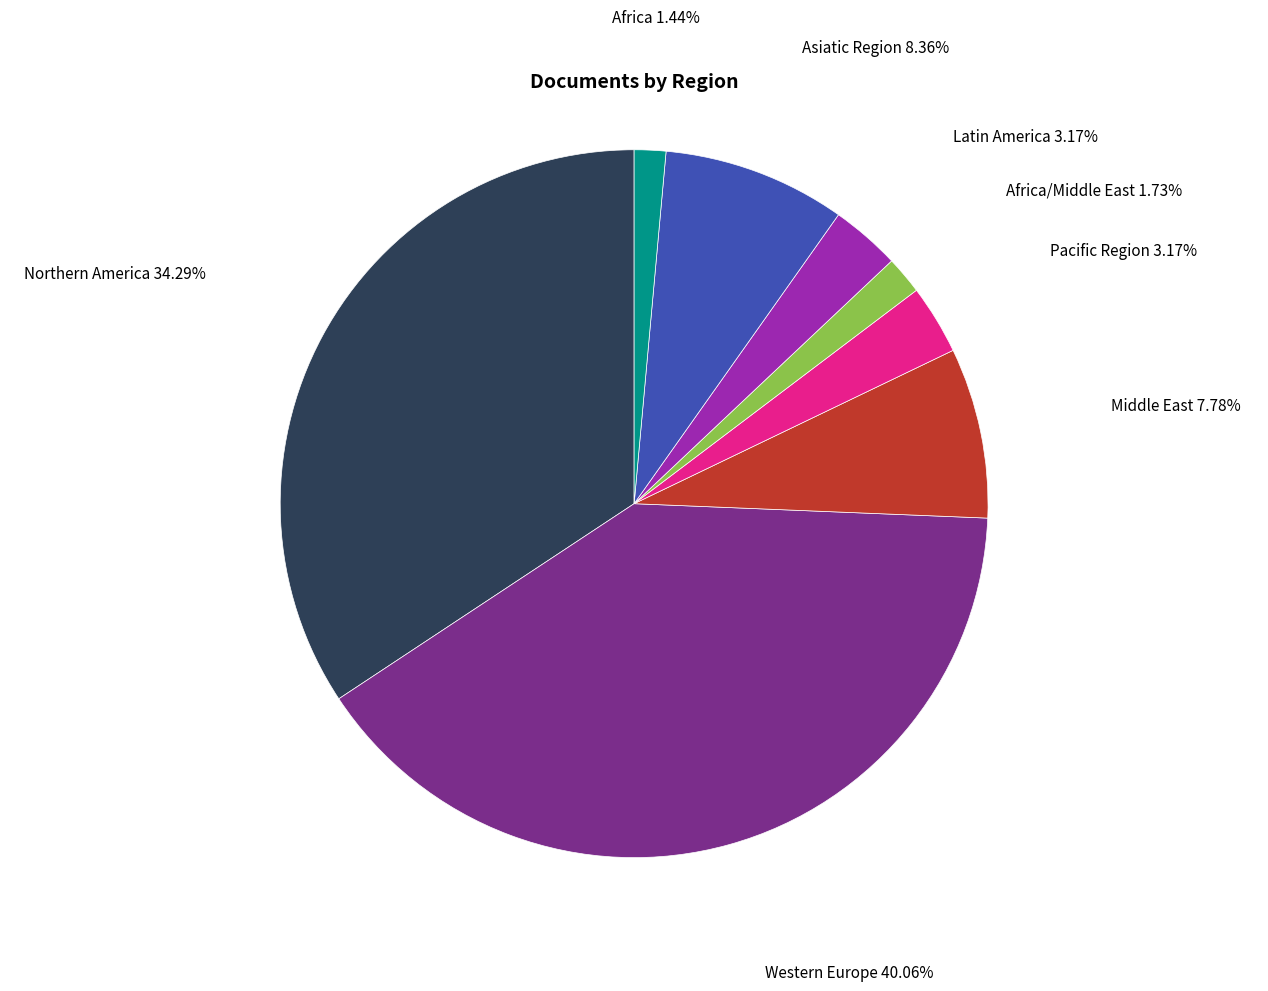

Is there any slice that represents more than half of the pie?

No